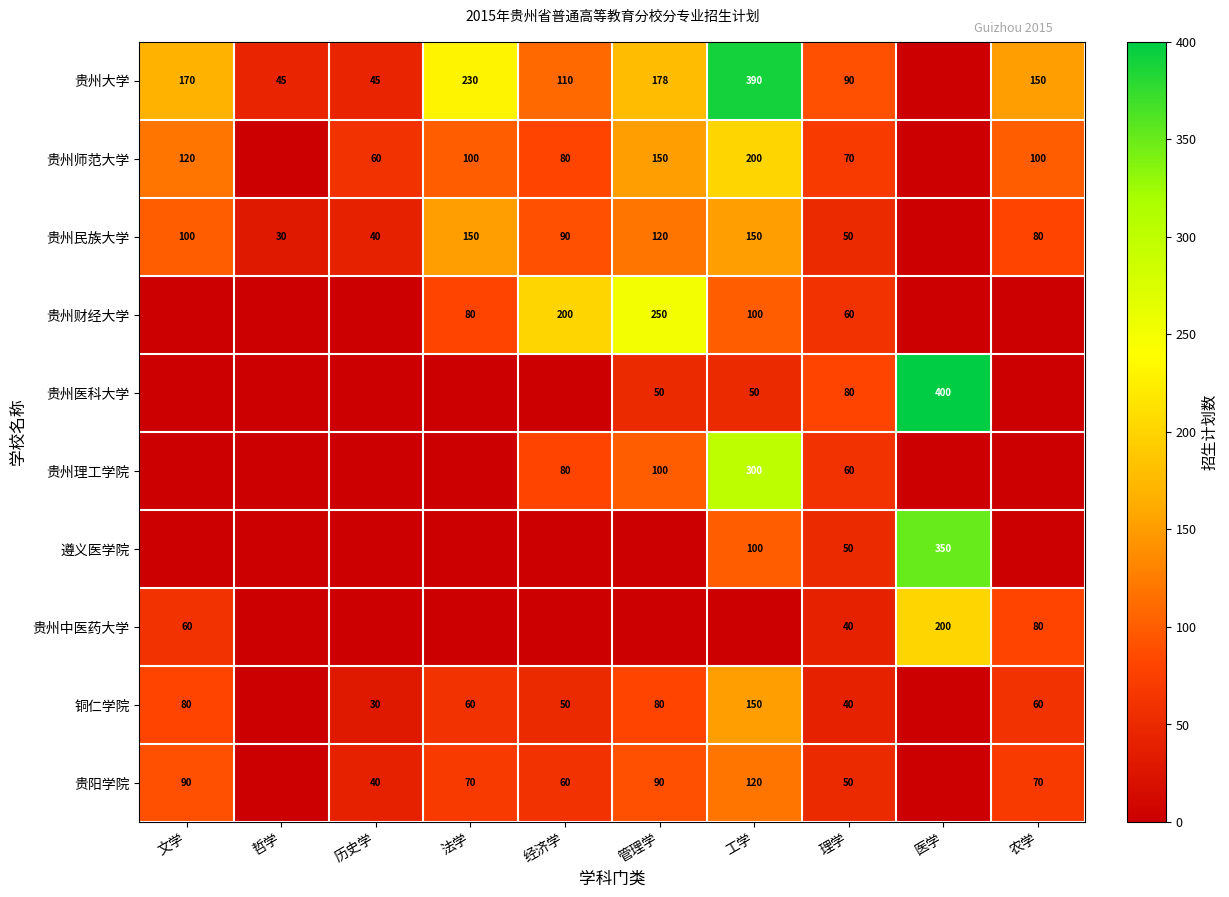

Count the number of data series in this chart.

10